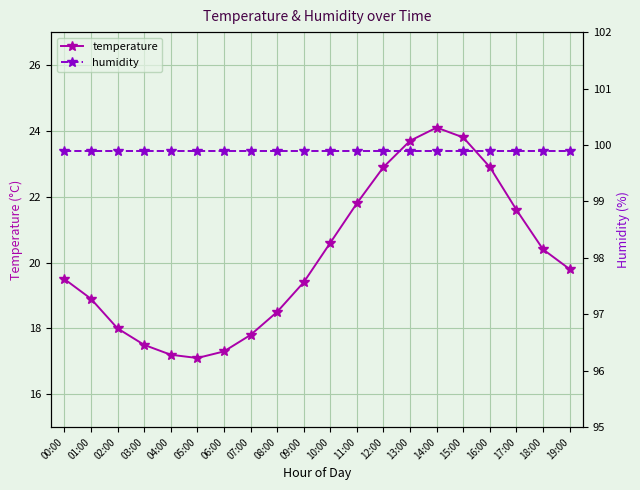

What is the maximum value for temperature?

24.1